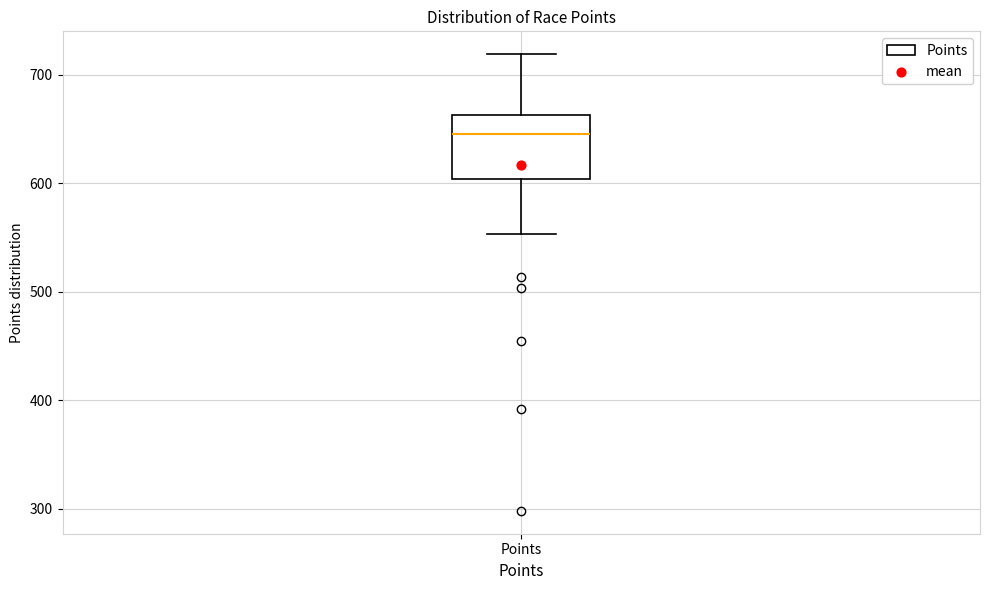

Read this box plot against the y-axis: the position of the median line, the range covered by the box, and the ends of both whiskers. The values are not printed on the chart, so give them approximately, as read against the axis.

median 650, box 600 to 660, whiskers 550 to 720